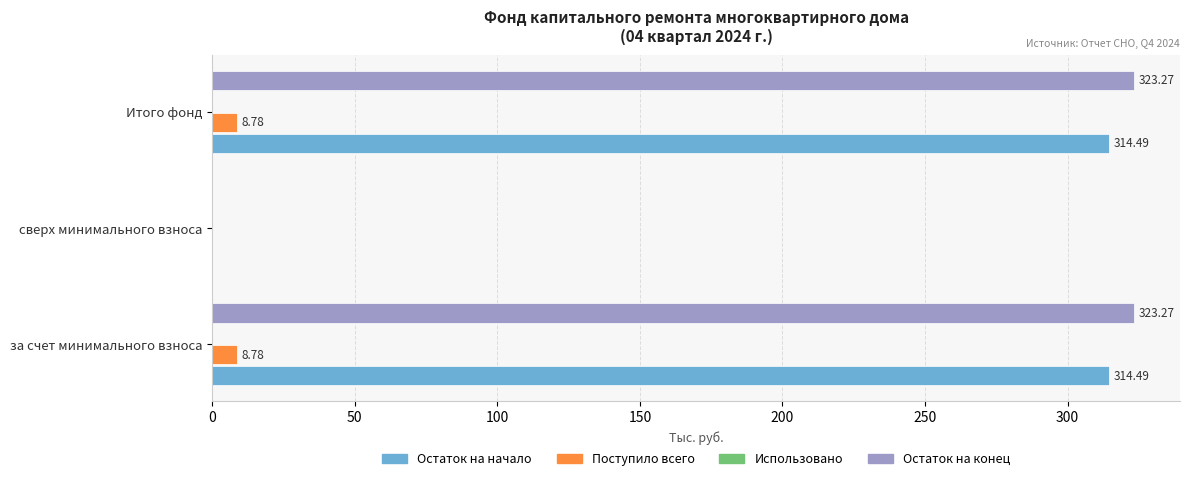

Which series has the largest total across all categories?

Остаток на конец